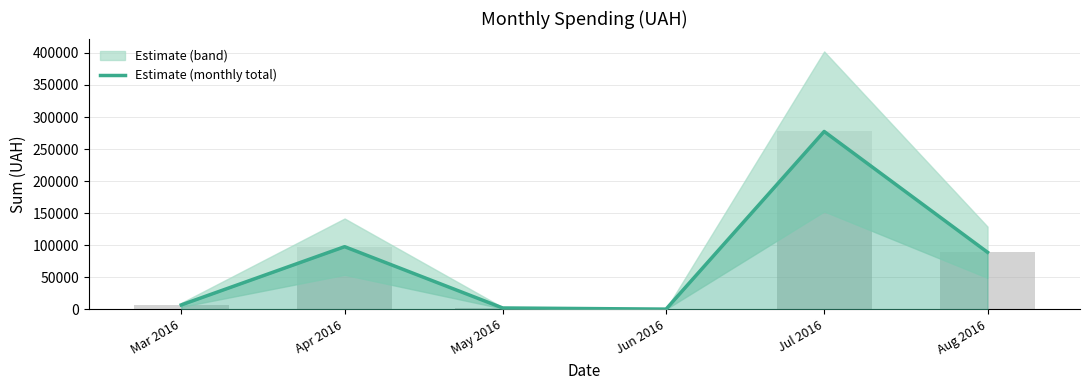

Between Jun 2016 and Apr 2016, which is larger?

Apr 2016